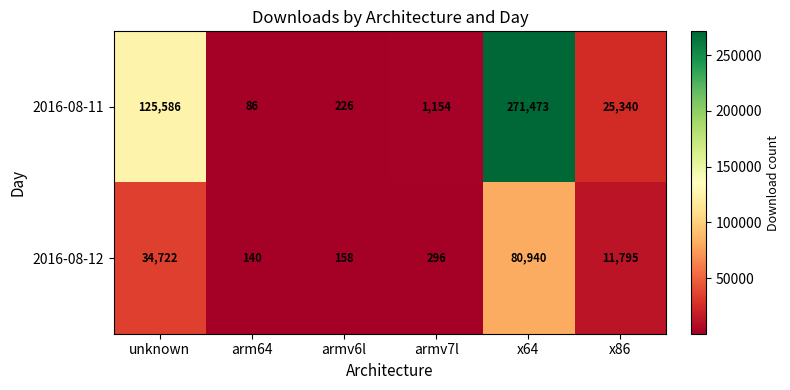

True or false: 2016-08-12 has a value of 140 at arm64.

True